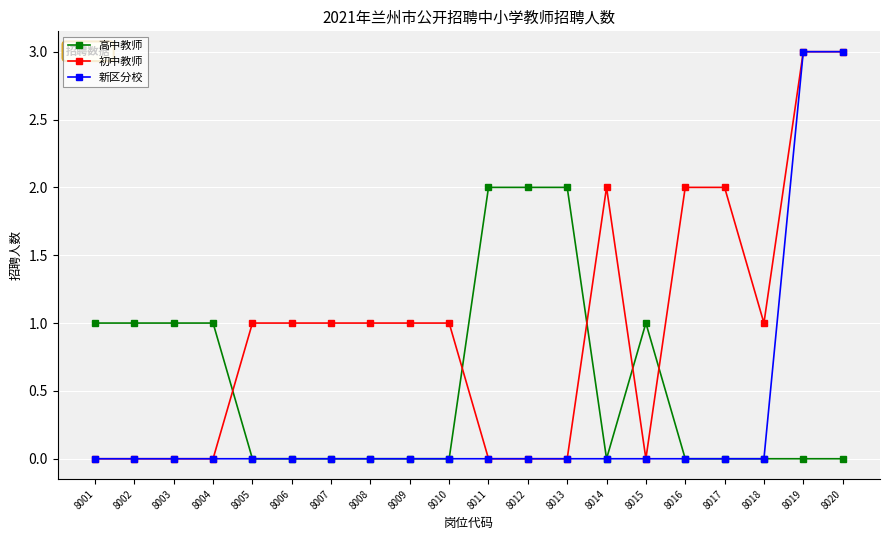

Reading right to left, transcribe all the data shown in this chart.

高中教师: 0	0	0	0	0	1	0	2	2	2	0	0	0	0	0	0	1	1	1	1
初中教师: 3	3	1	2	2	0	2	0	0	0	1	1	1	1	1	1	0	0	0	0
新区分校: 3	3	0	0	0	0	0	0	0	0	0	0	0	0	0	0	0	0	0	0